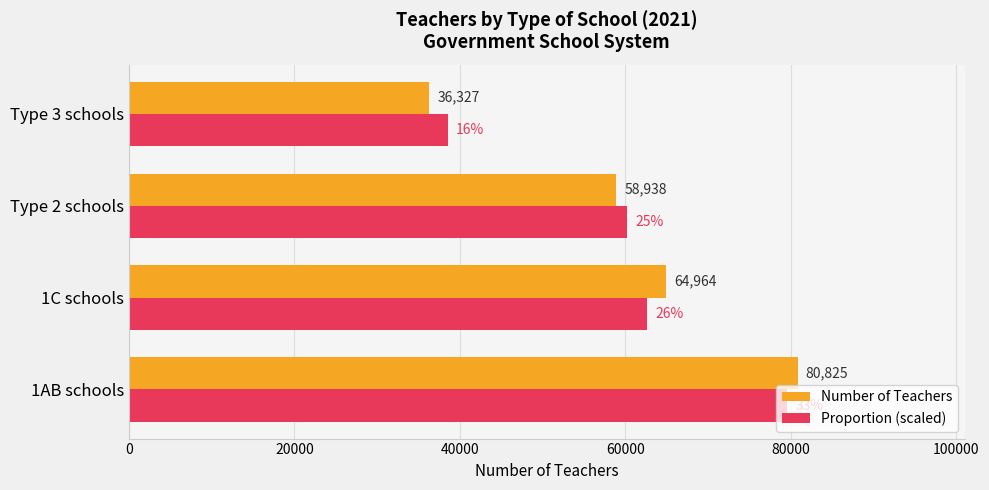

Which category has the lowest value in the Number of Teachers series?

Type 3 schools